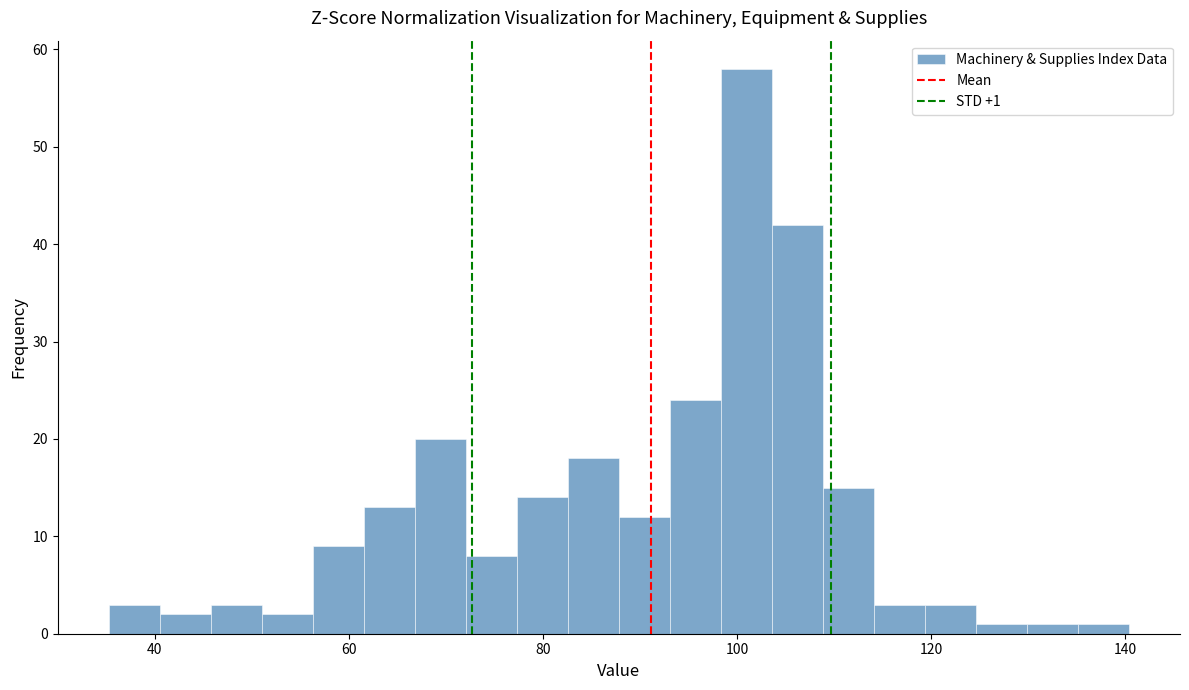

Around what value on the x-axis is the tallest bar? Give the approximate position of its centre, as read against the axis.

100